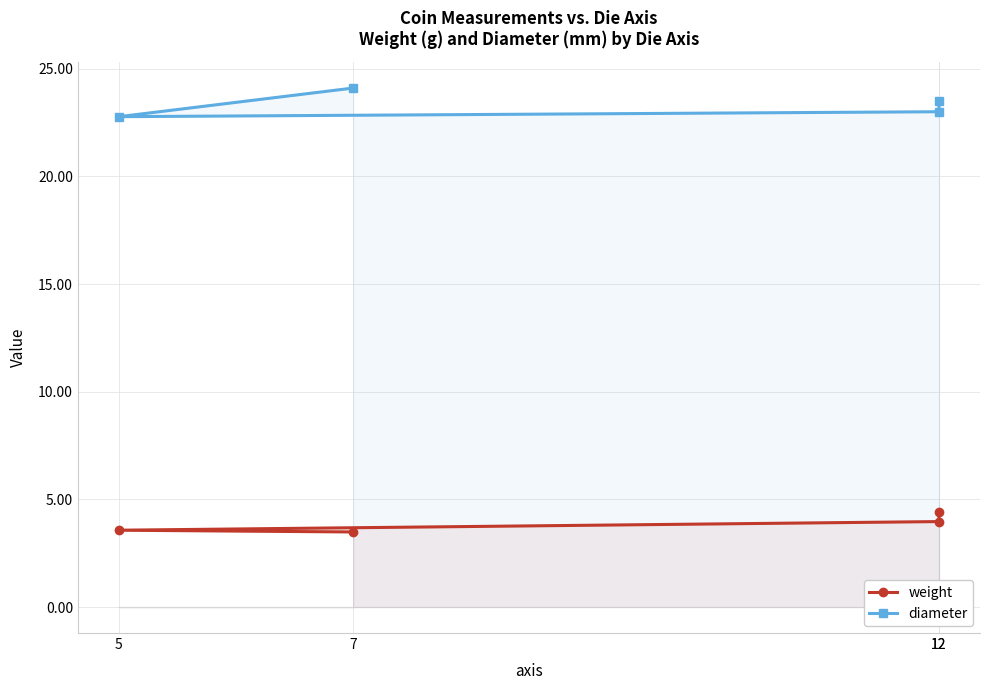

What is the maximum value shown in the chart?

24.1